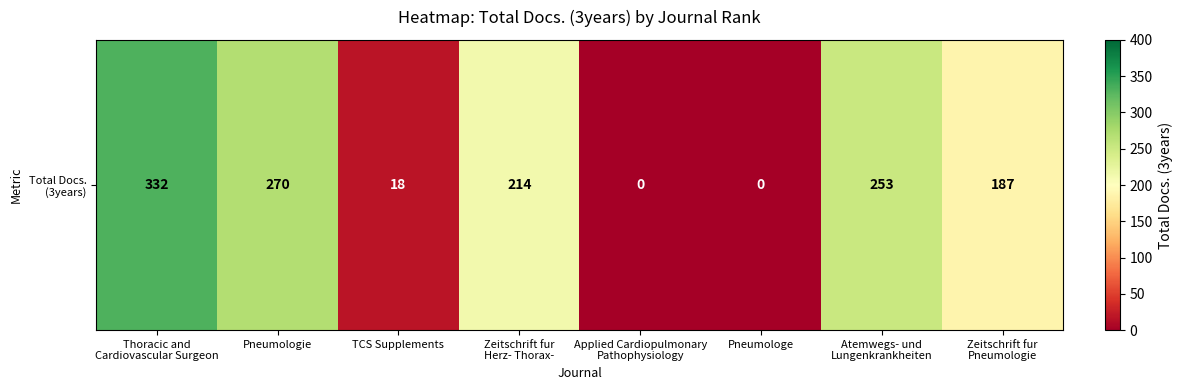

Rank the categories by value from highest to lowest.

Thoracic and
Cardiovascular Surgeon, Pneumologie, Atemwegs- und
Lungenkrankheiten, Zeitschrift fur
Herz- Thorax-, Zeitschrift fur
Pneumologie, TCS Supplements, Applied Cardiopulmonary
Pathophysiology, Pneumologe